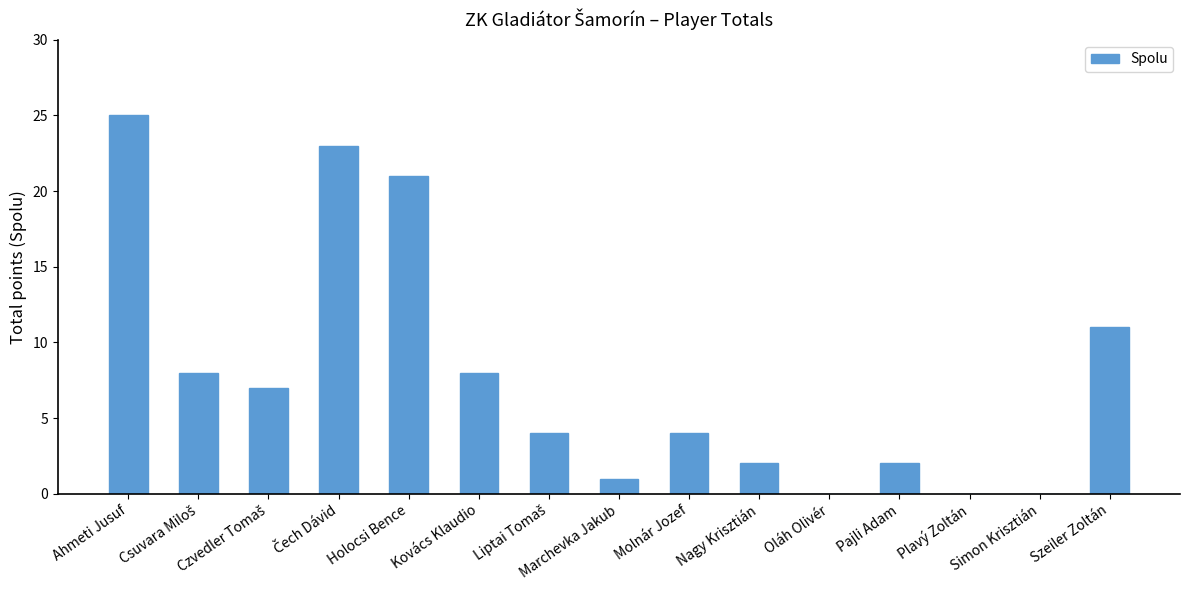

Reading left to right, what are all the values shown in this chart?

25	8	7	23	21	8	4	1	4	2	0	2	0	0	11